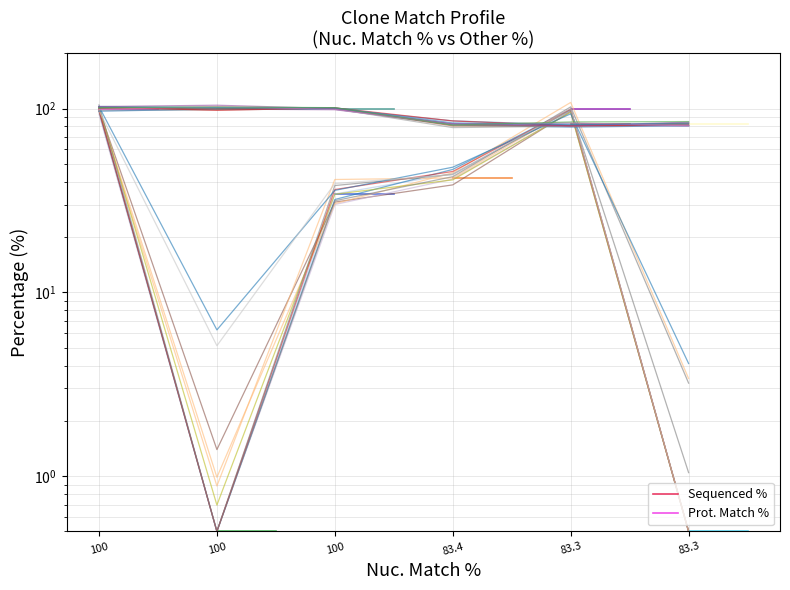

What are all the series names shown in the legend?

Sequenced %, Prot. Match %